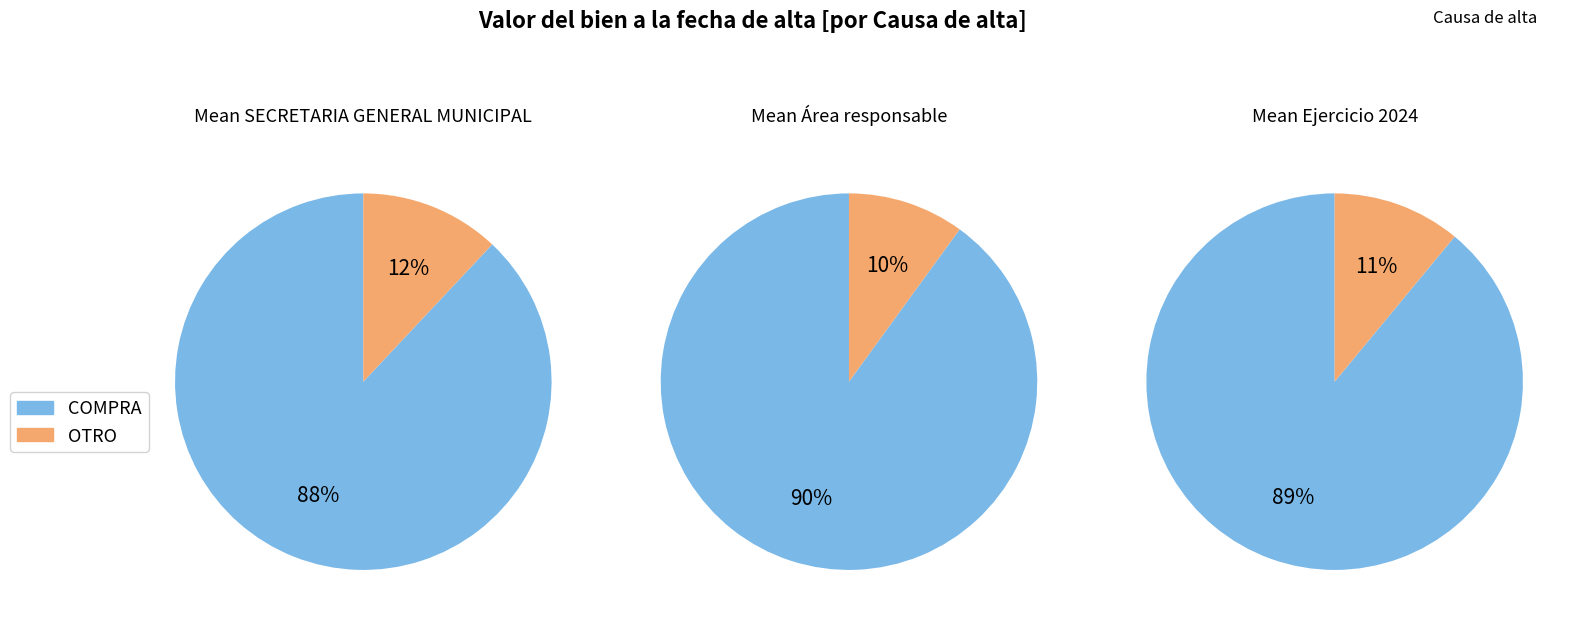

True or false: 11 accounts for 11% of the total.

False